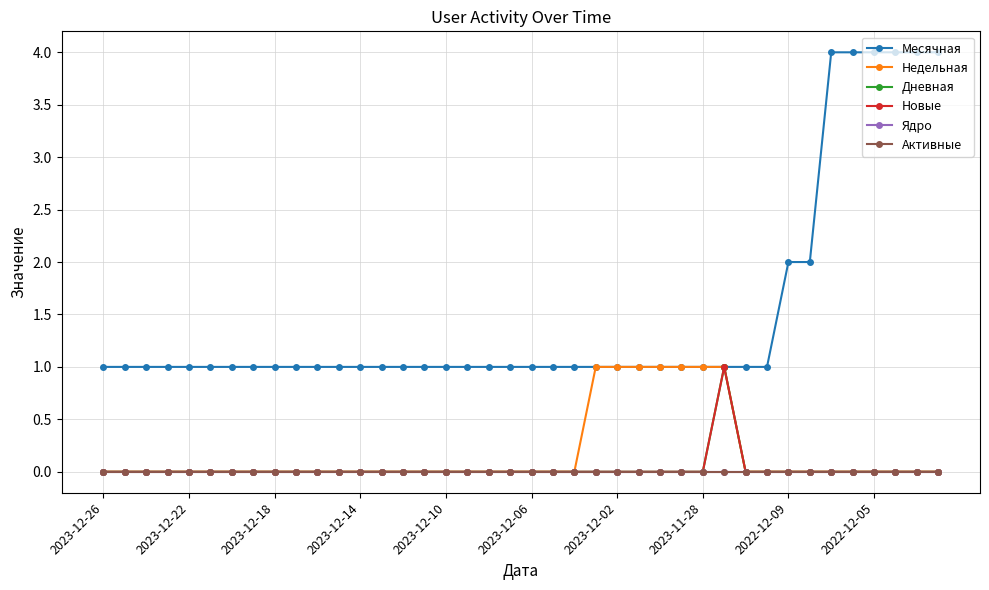

True or false: Месячная and Дневная intersect in this chart.

False